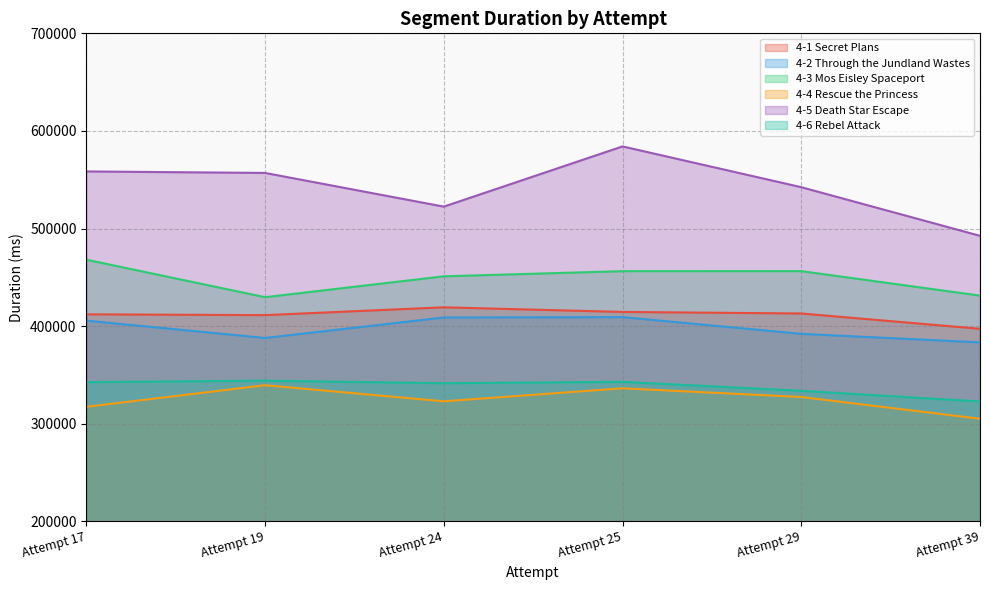

The 4-2 Through the Jundland Wastes series shows 405666 at Attempt 17. True or false?

True